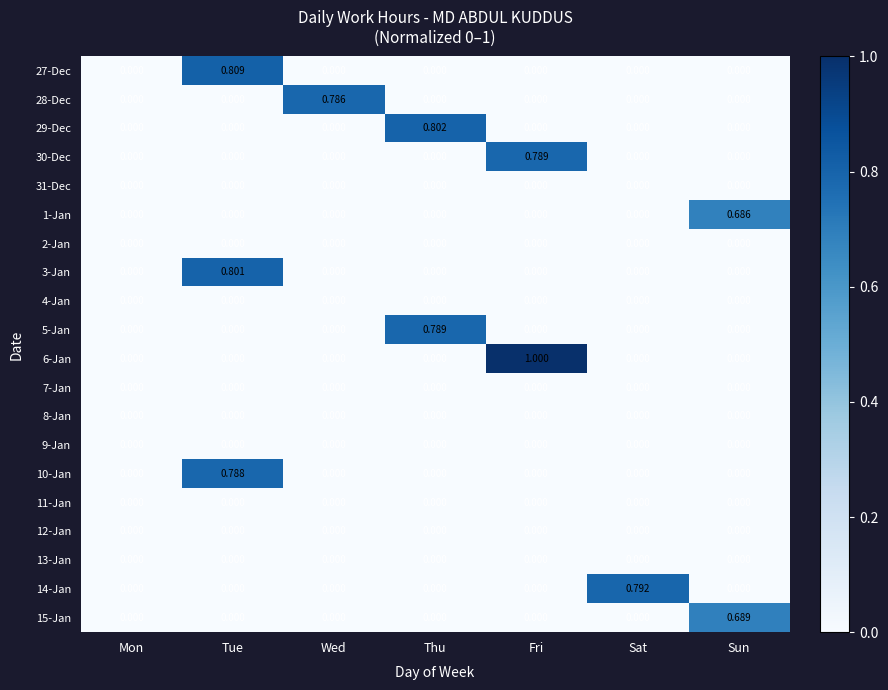

At which label does 14-Jan reach its peak?

Sat